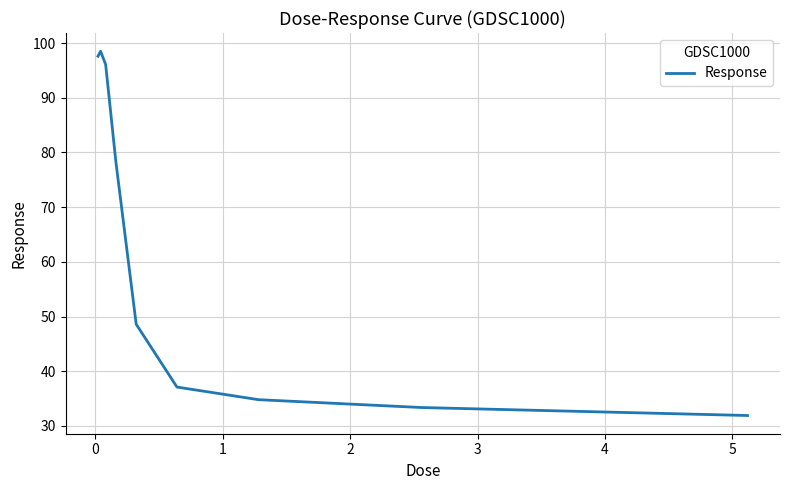

What is the difference between the maximum and minimum values?

66.6